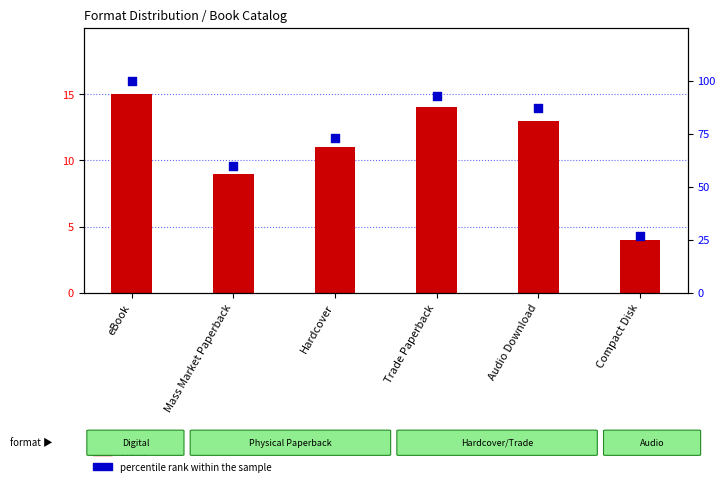

Which series has the largest total across all categories?

percentile rank within the sample